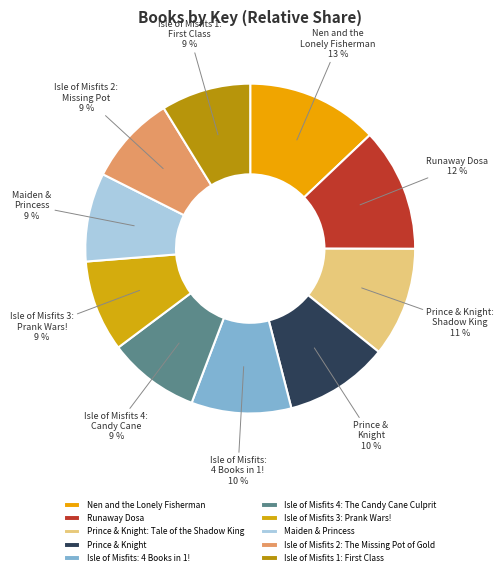

The Prince & Knight: Tale of the Shadow King slice represents 11% of the pie. True or false?

True